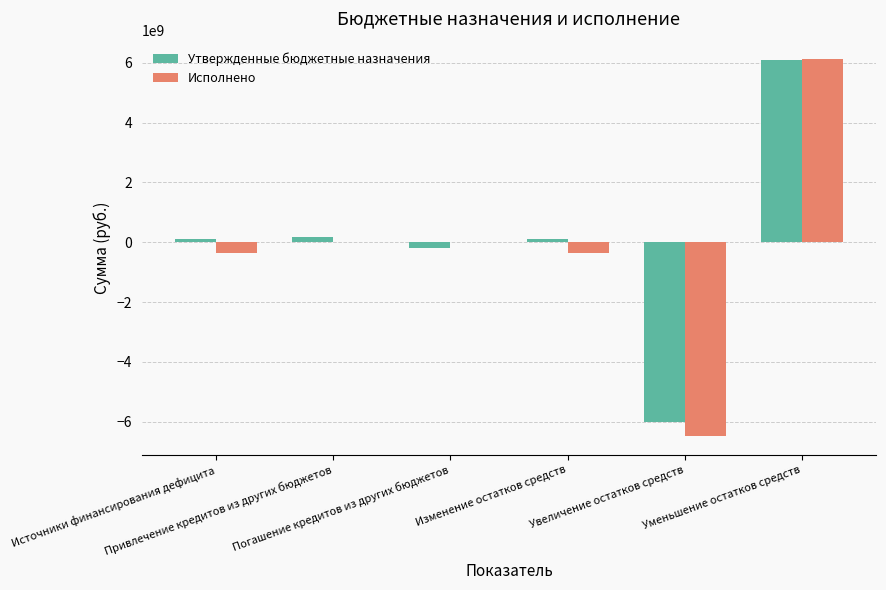

How many distinct data groups are displayed?

2